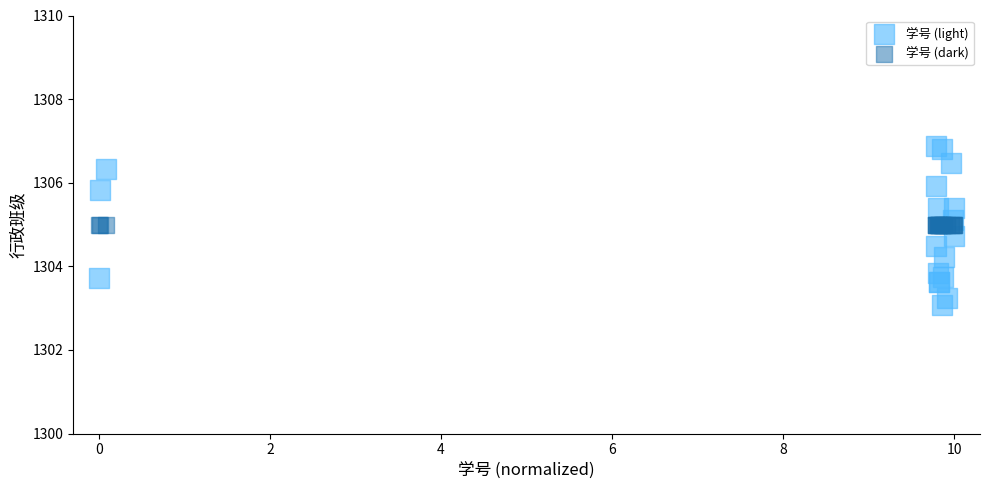

Which series contains the lowest Y value?

学号 (light)